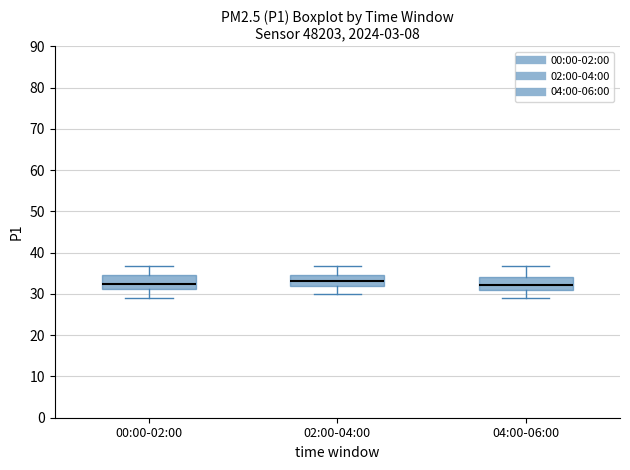

Reading left to right, transcribe this box plot: for each box, give where its median line is, the range the box spans, and where its two whiskers end, as read against the y-axis. The values are not printed on the chart, so give them approximately, as read against the axis.

00:00-02:00: median 32, box 31 to 35, whiskers 29 to 37
02:00-04:00: median 33, box 32 to 35, whiskers 30 to 37
04:00-06:00: median 32, box 31 to 34, whiskers 29 to 37